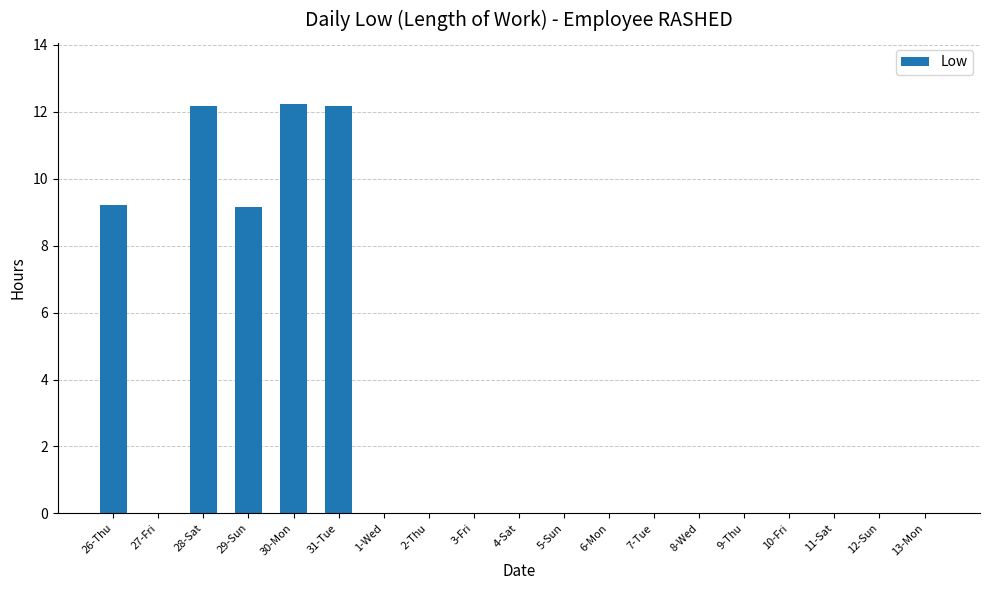

True or false: the data shows 0.0 at 4-Sat.

True